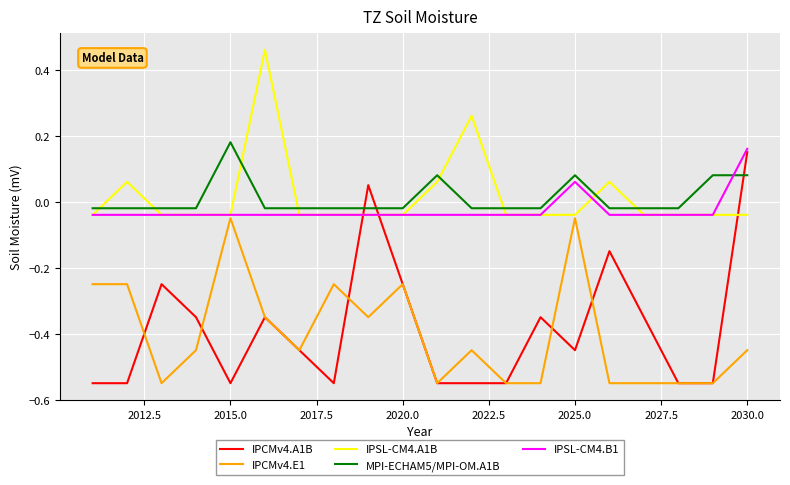

How many values in IPSL-CM4.A1B are below zero?

15